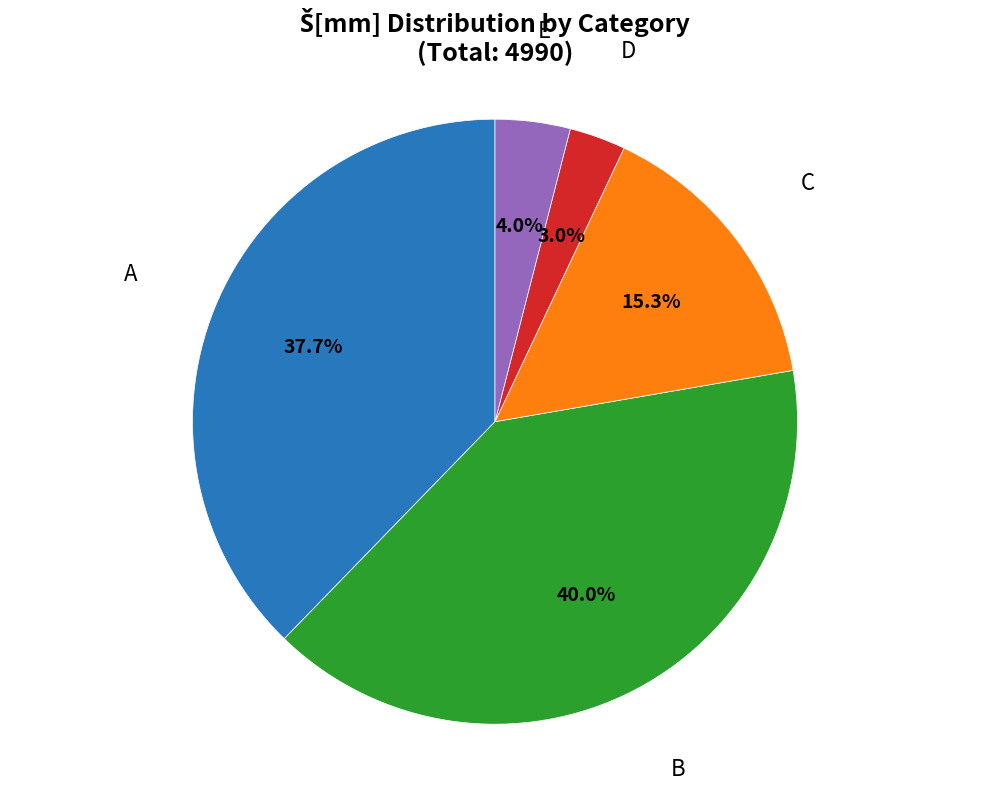

Is there a majority slice in this chart?

No